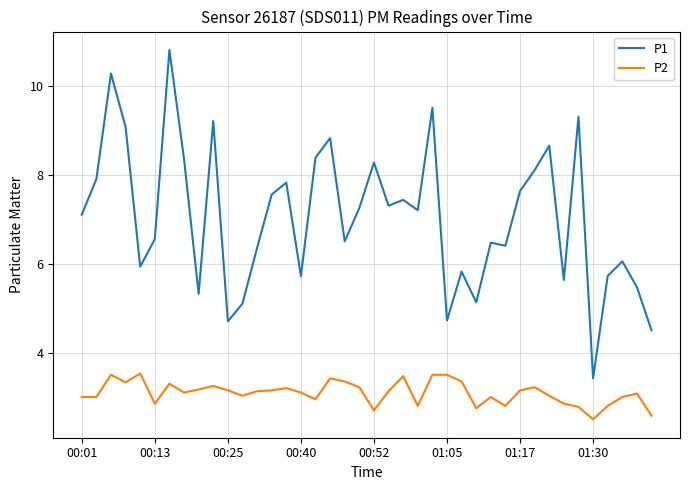

True or false: P2 and P1 intersect in this chart.

False